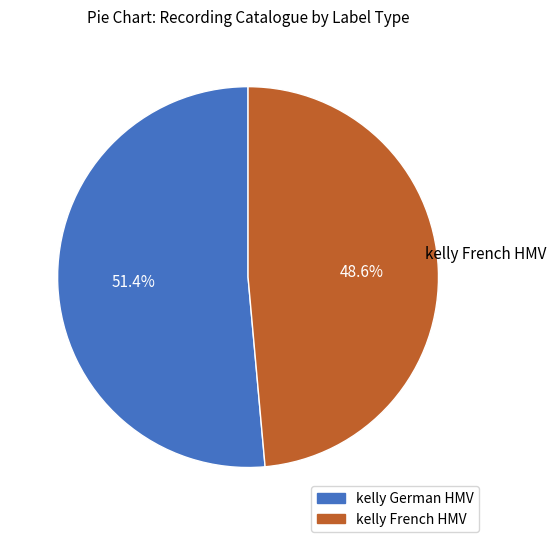

The kelly French HMV slice represents 49% of the pie. True or false?

True